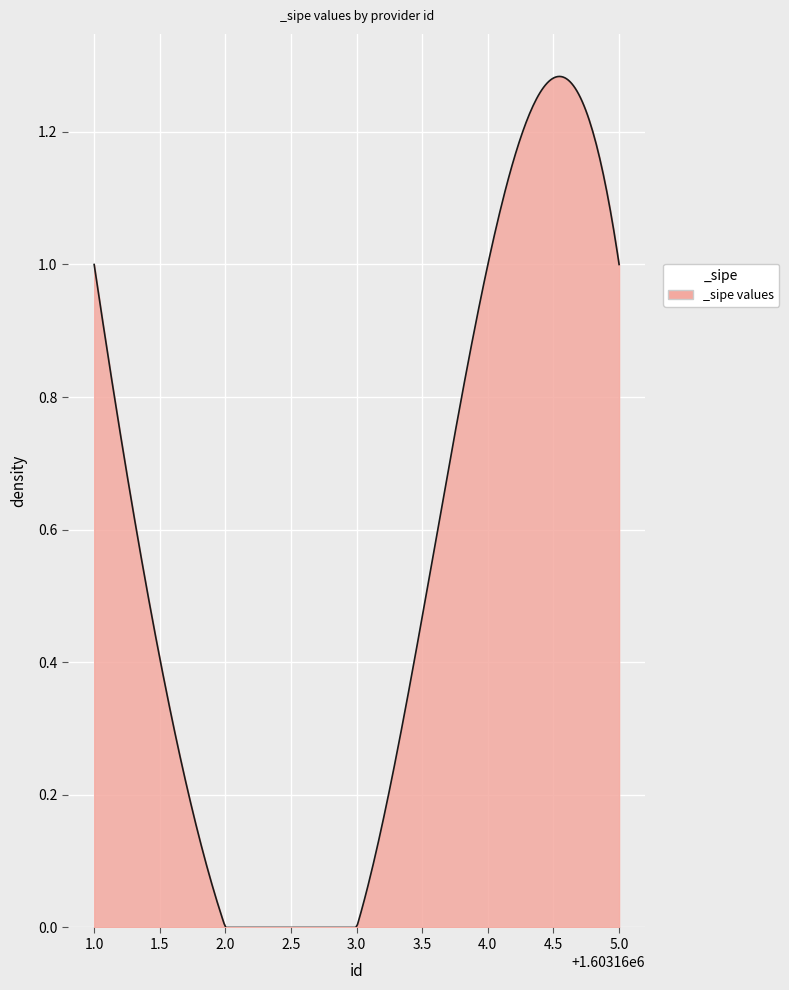

Which label corresponds to the smallest value in the chart?

1603162